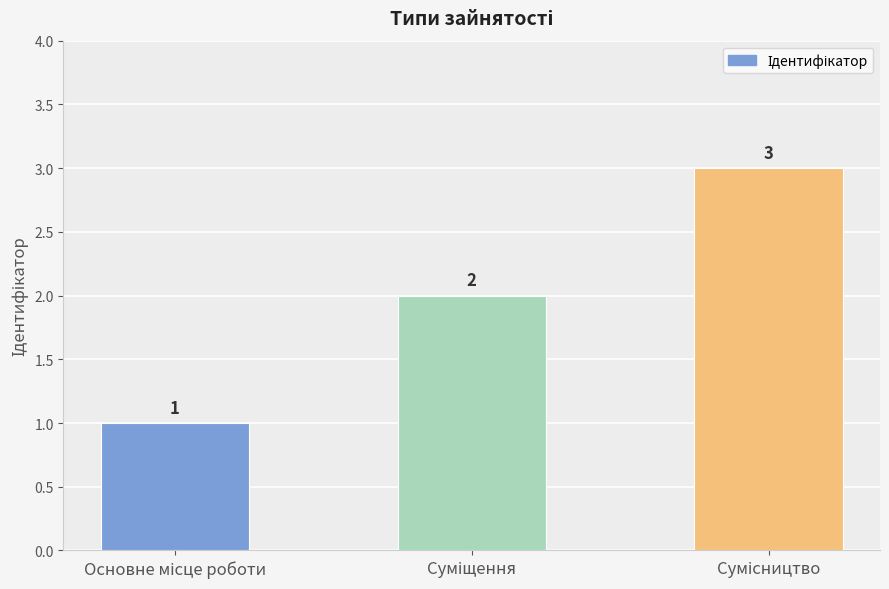

Reading left to right, list all the values displayed in this chart.

1	2	3